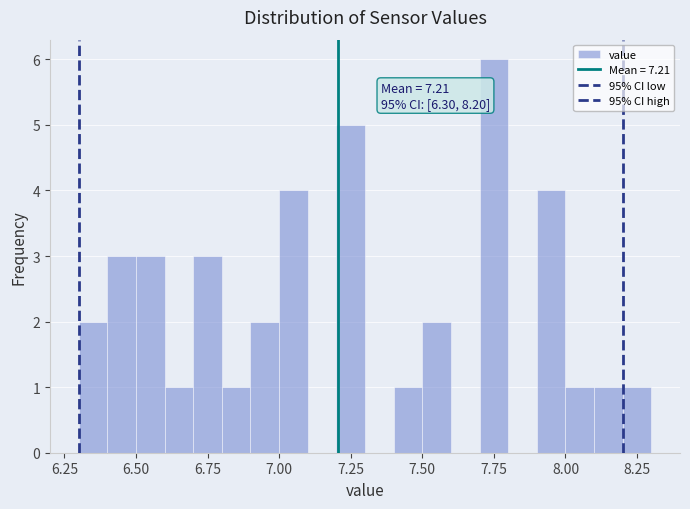

Read against the x-axis, roughly where is the centre of the tallest bar?

7.75